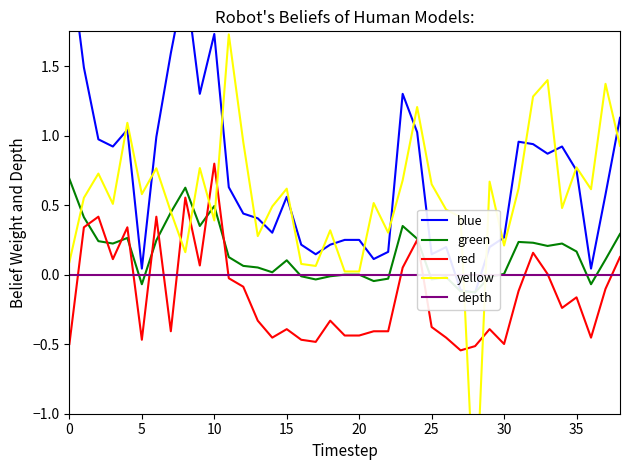

Which series has the largest total across all categories?

blue